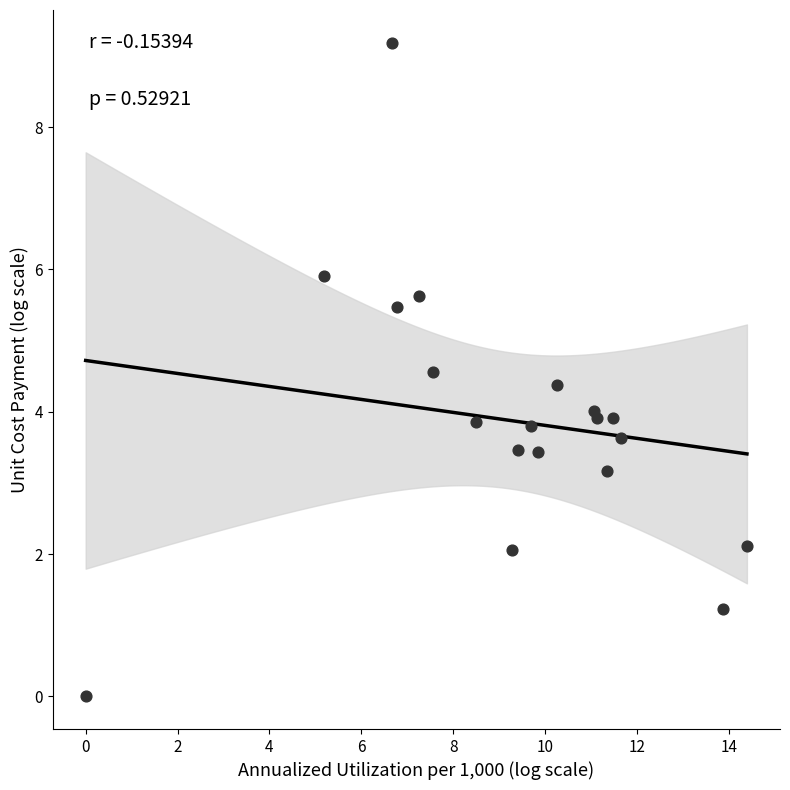

What is the range of X values (max minus min)?

14.4